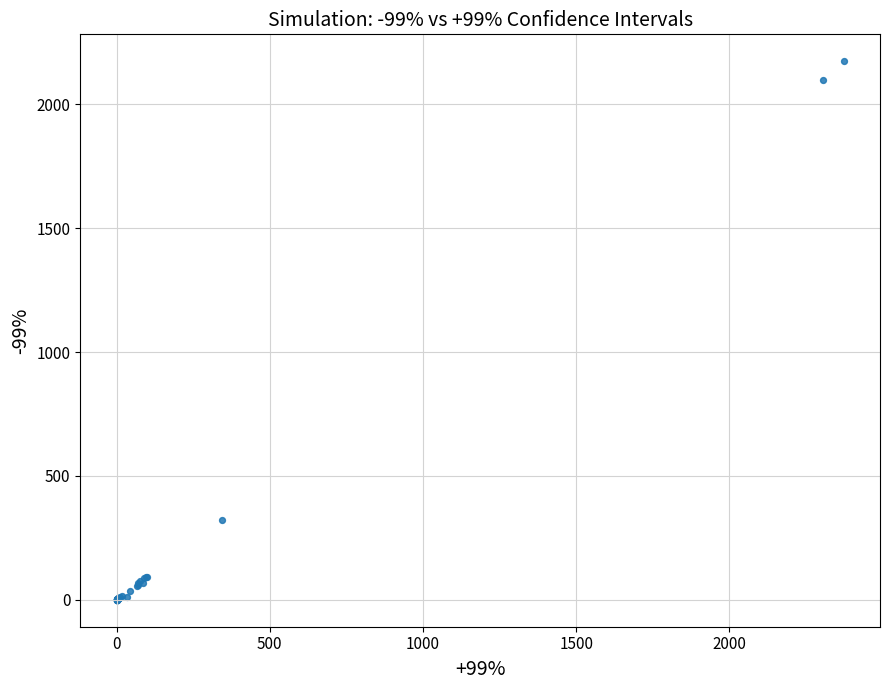

What Y value in the scatter plot is closest to 1087?

321.8